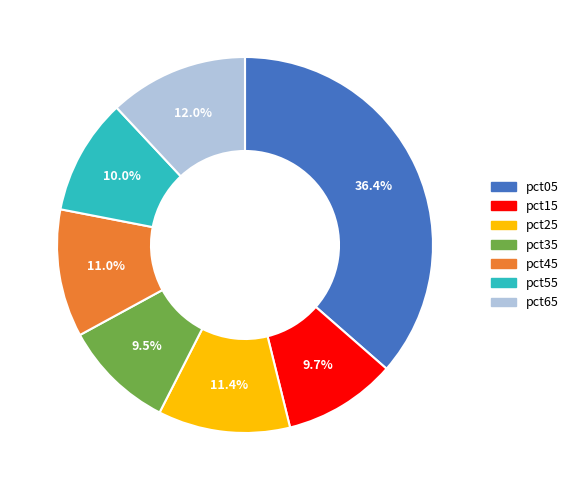

Count the number of slices in the pie.

7